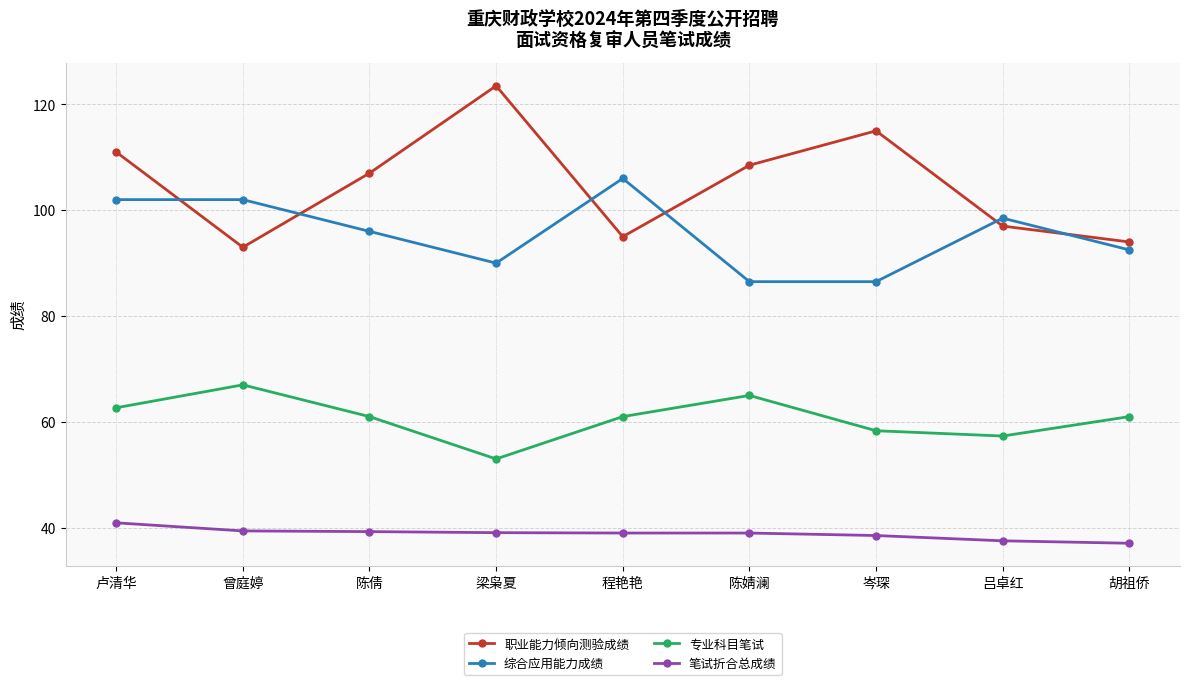

What is the sum of the 职业能力倾向测验成绩 values at 胡祖侨 and 曾庭婷?

187.0